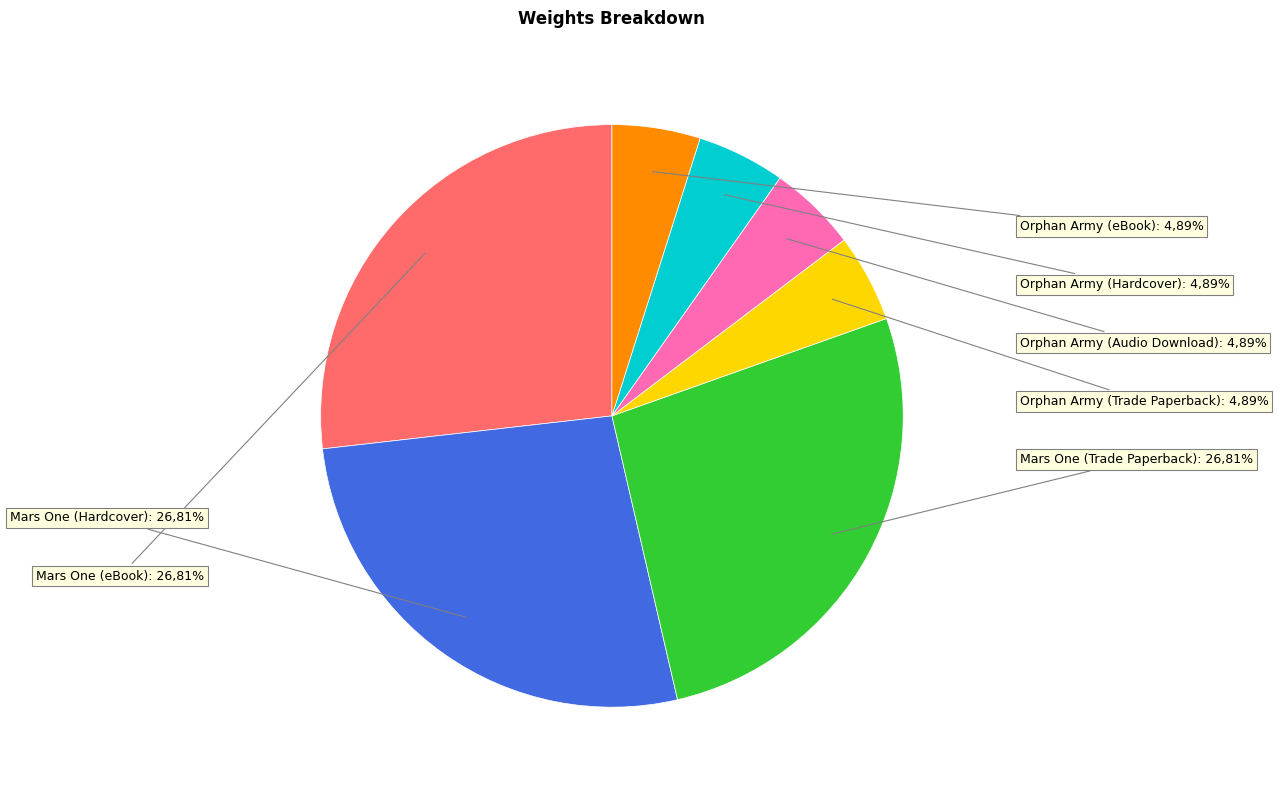

To the nearest percent, what percentage of the pie is Orphan Army (Audio Download)?

5%